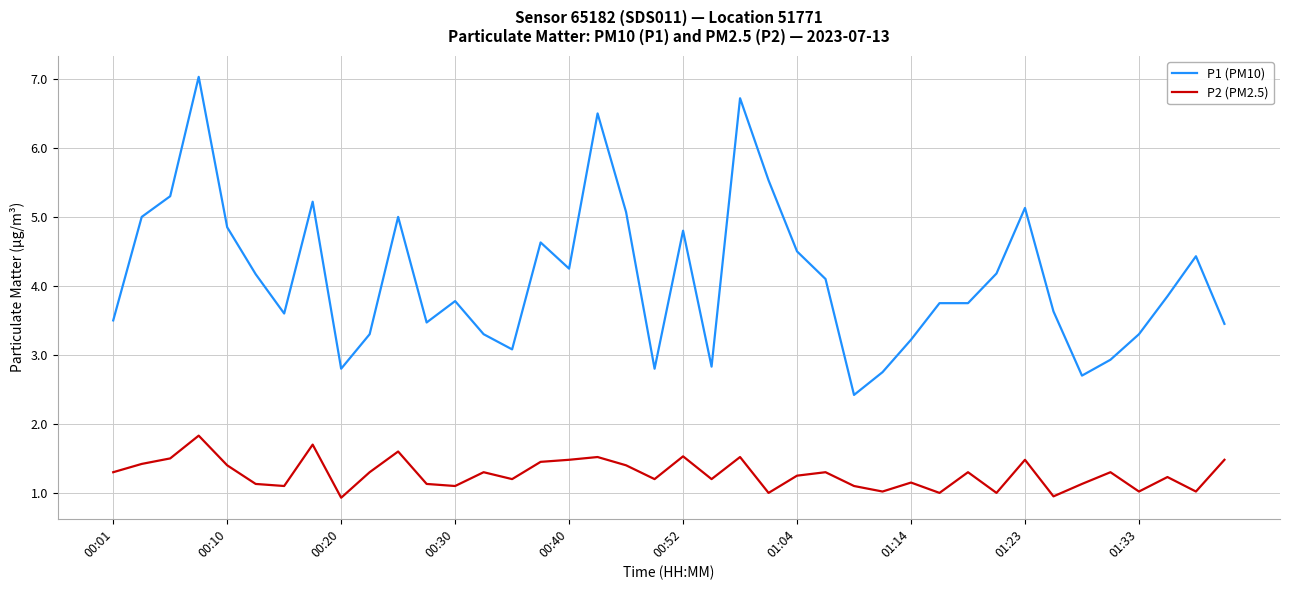

List the series in order of their peak value, highest first.

P1 (PM10), P2 (PM2.5)